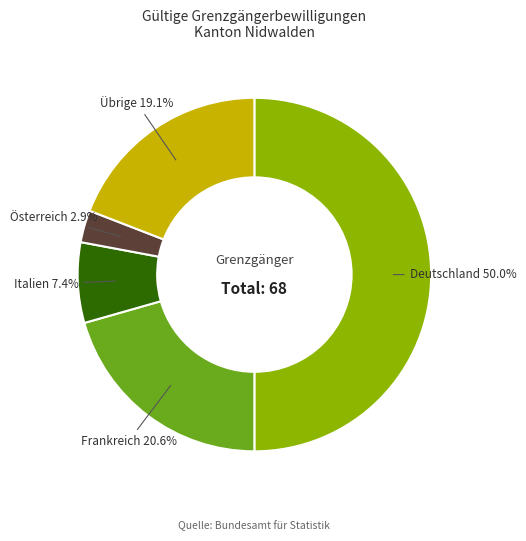

True or false: Österreich accounts for 3% of the total.

True